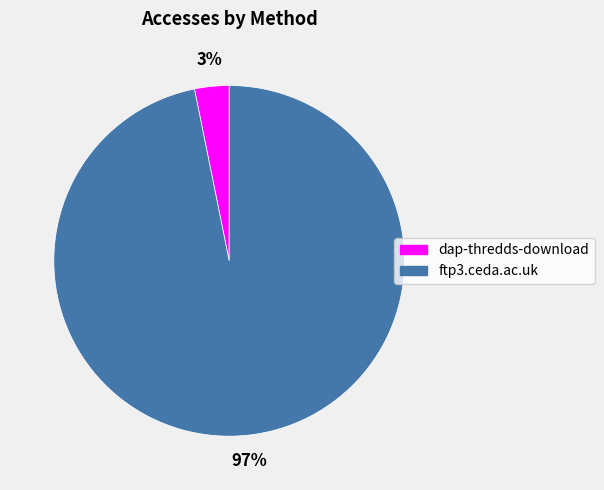

To the nearest percent, what percentage of the pie is ftp3.ceda.ac.uk?

97%